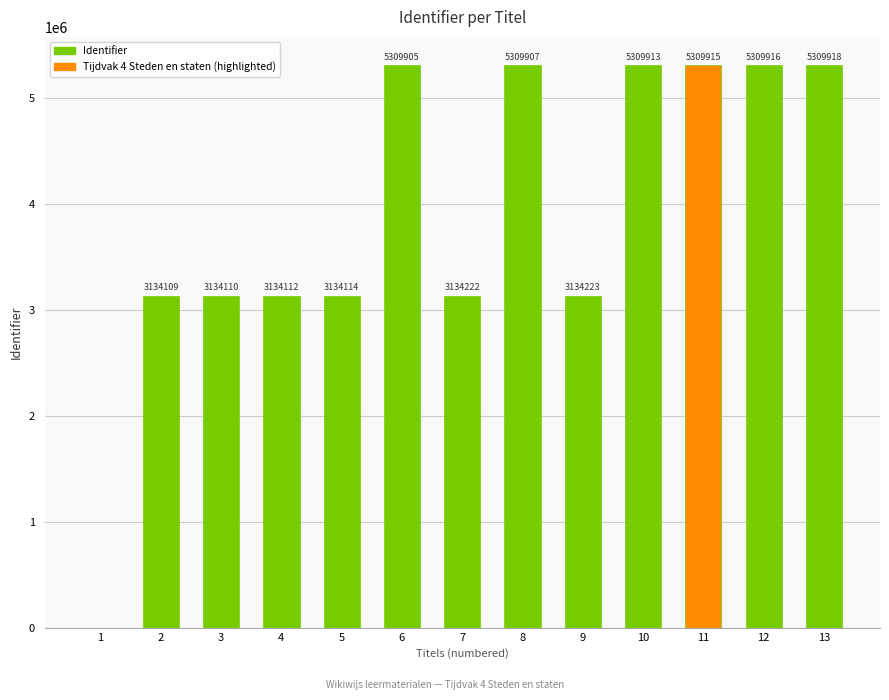

Is it true that the value at 1 is 0?

True